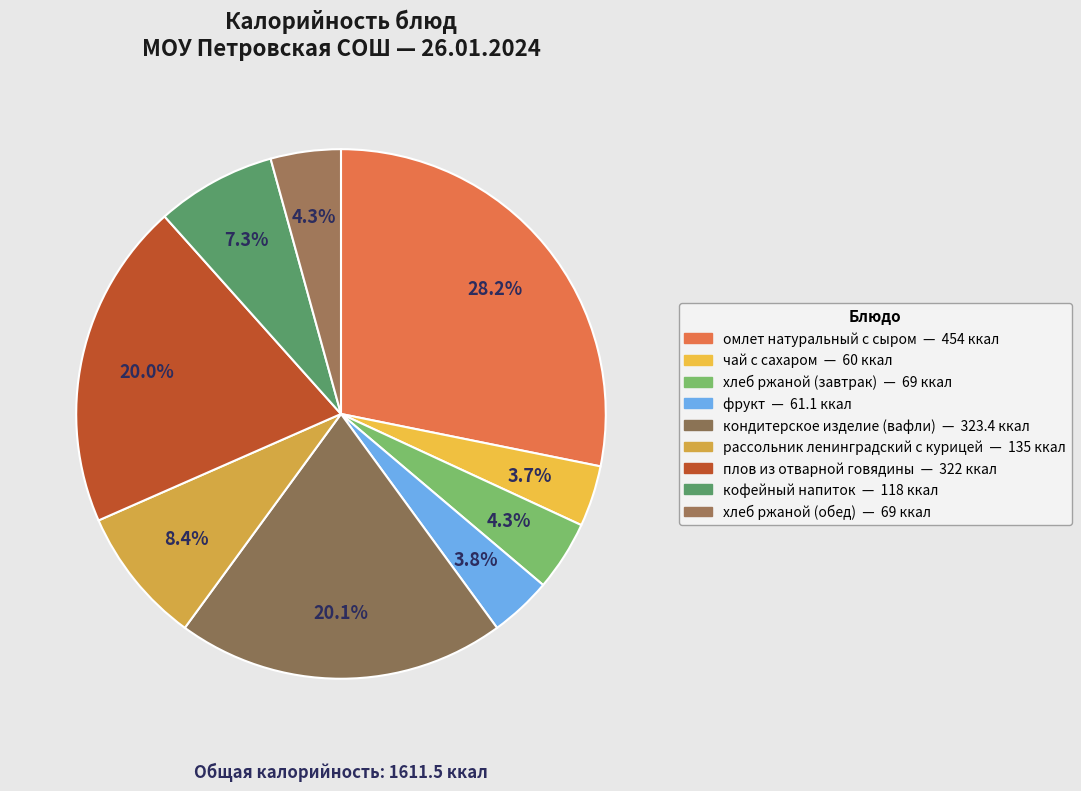

To the nearest percent, what portion does рассольник ленинградский с курицей represent?

8%